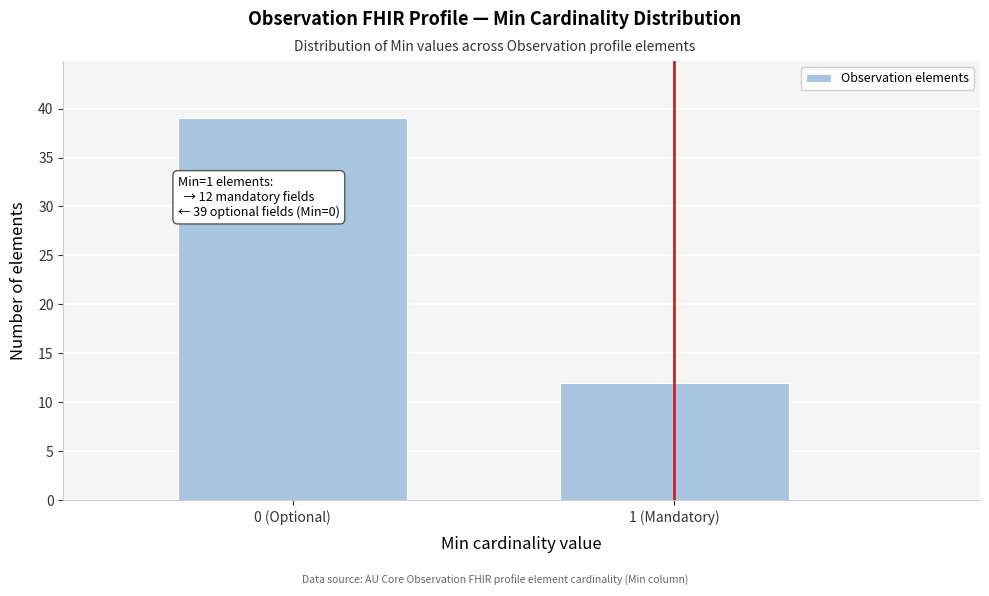

Reading left to right, transcribe all the data shown in this chart.

0 (Optional)=39	1 (Mandatory)=12